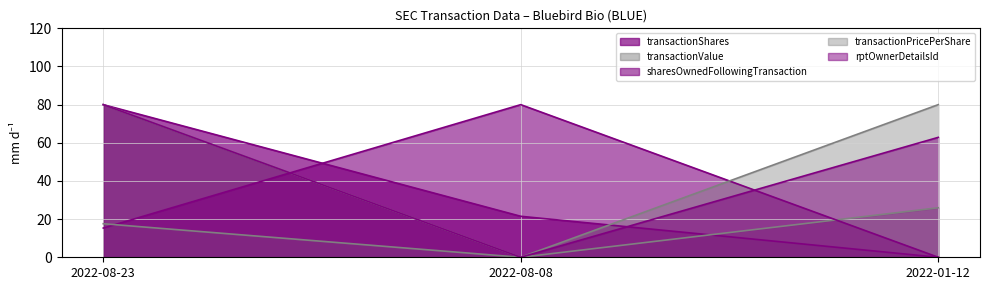

The value of sharesOwnedFollowingTransaction at 2022-08-08 is 43.8. True or false?

False